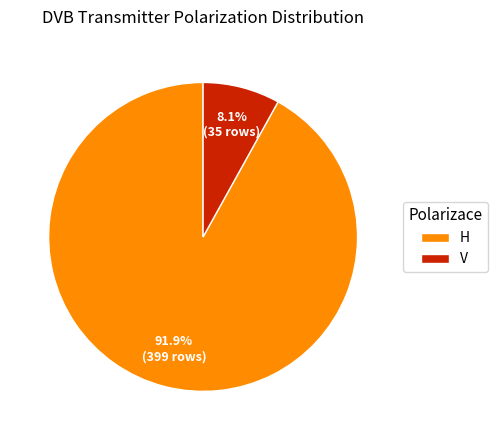

To the nearest percent, what is the average slice percentage?

50%